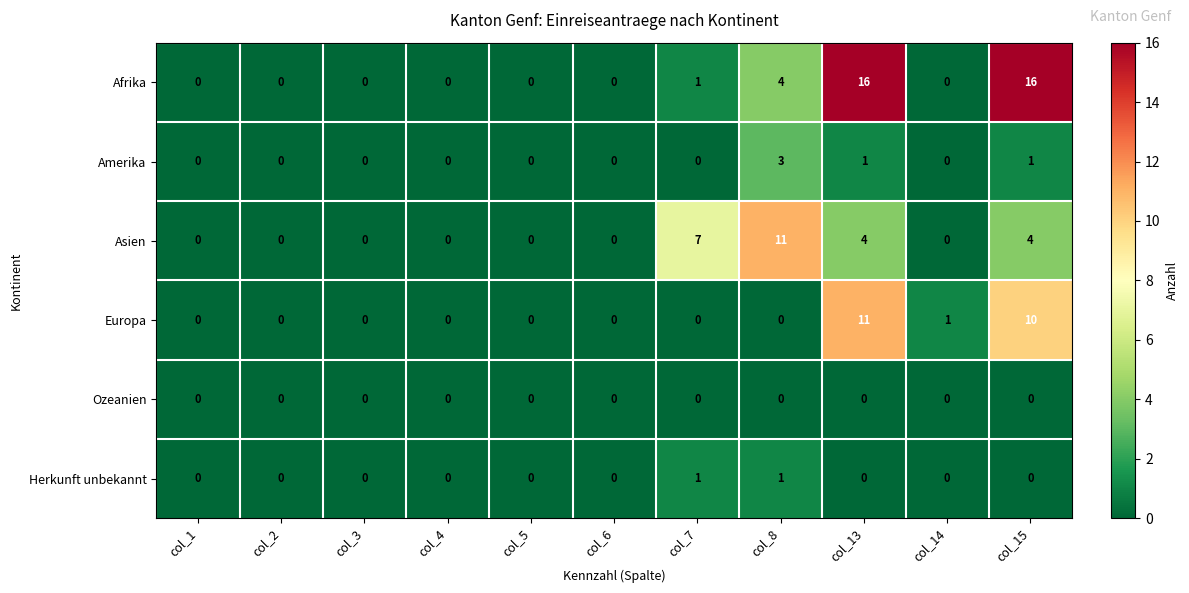

Is it true that Asien equals 8 at col_6?

False